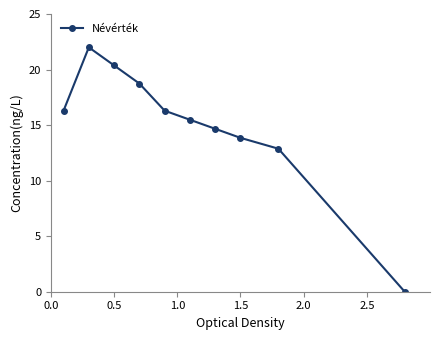

What is the difference between the maximum and minimum values?

22.0